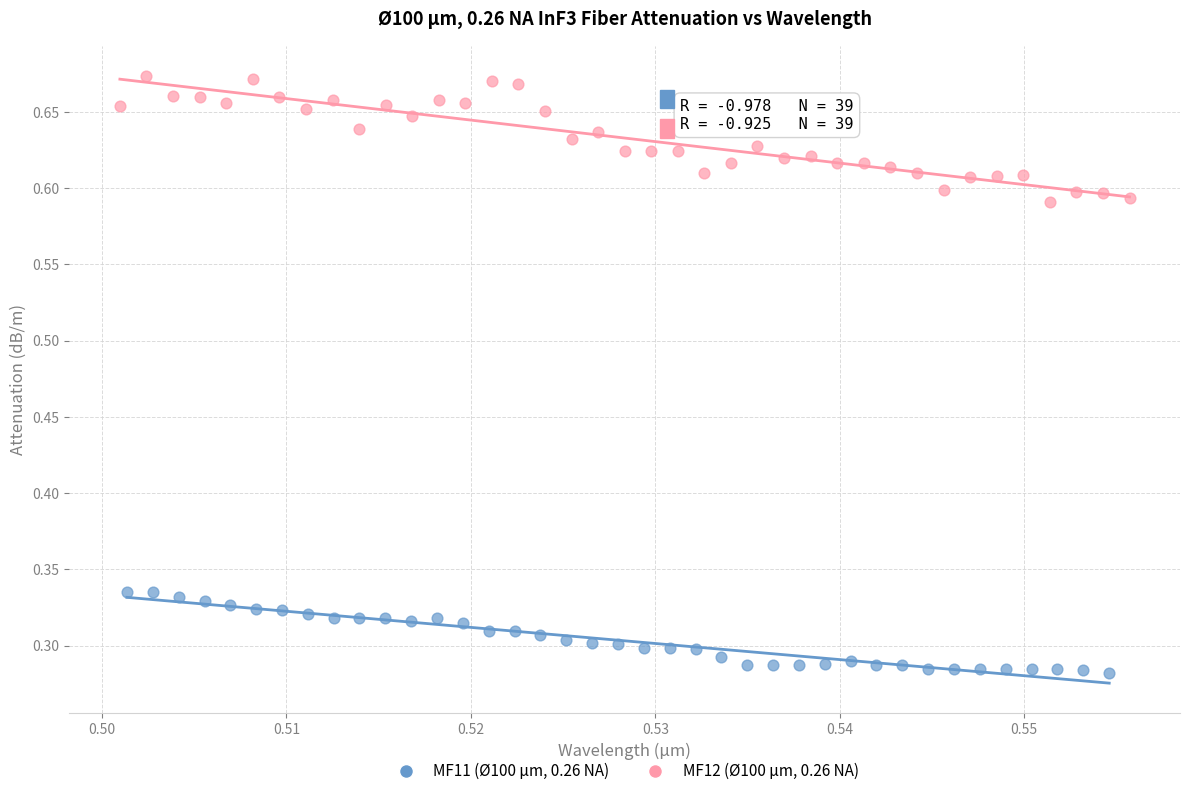

Which series contains the highest Y value?

MF12 (Ø100 µm, 0.26 NA)